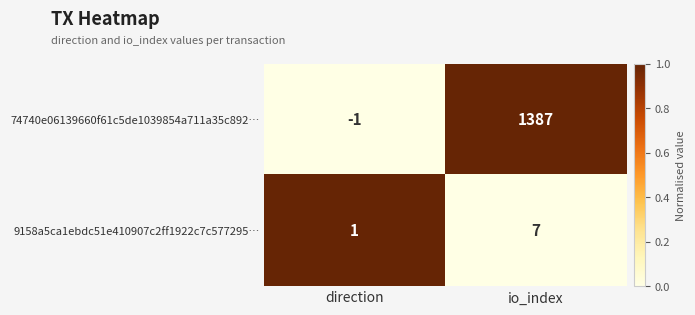

Rank the series at io_index from highest to lowest value.

74740e06139660f61c5de1039854a711a35c892…, 9158a5ca1ebdc51e410907c2ff1922c7c577295…